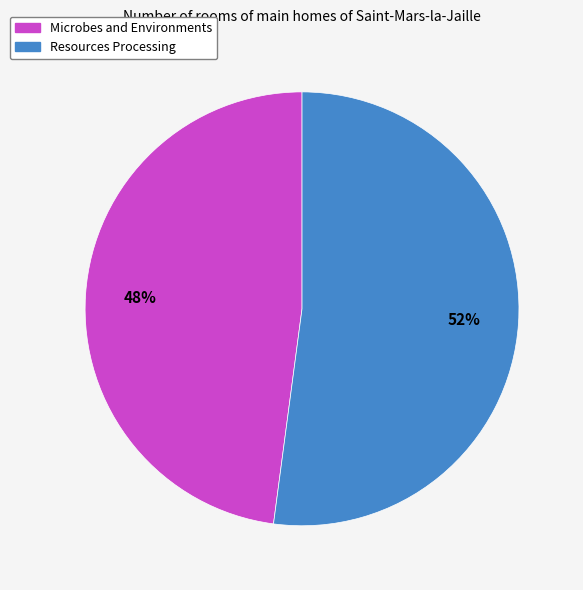

The Resources Processing slice represents 65% of the pie. True or false?

False